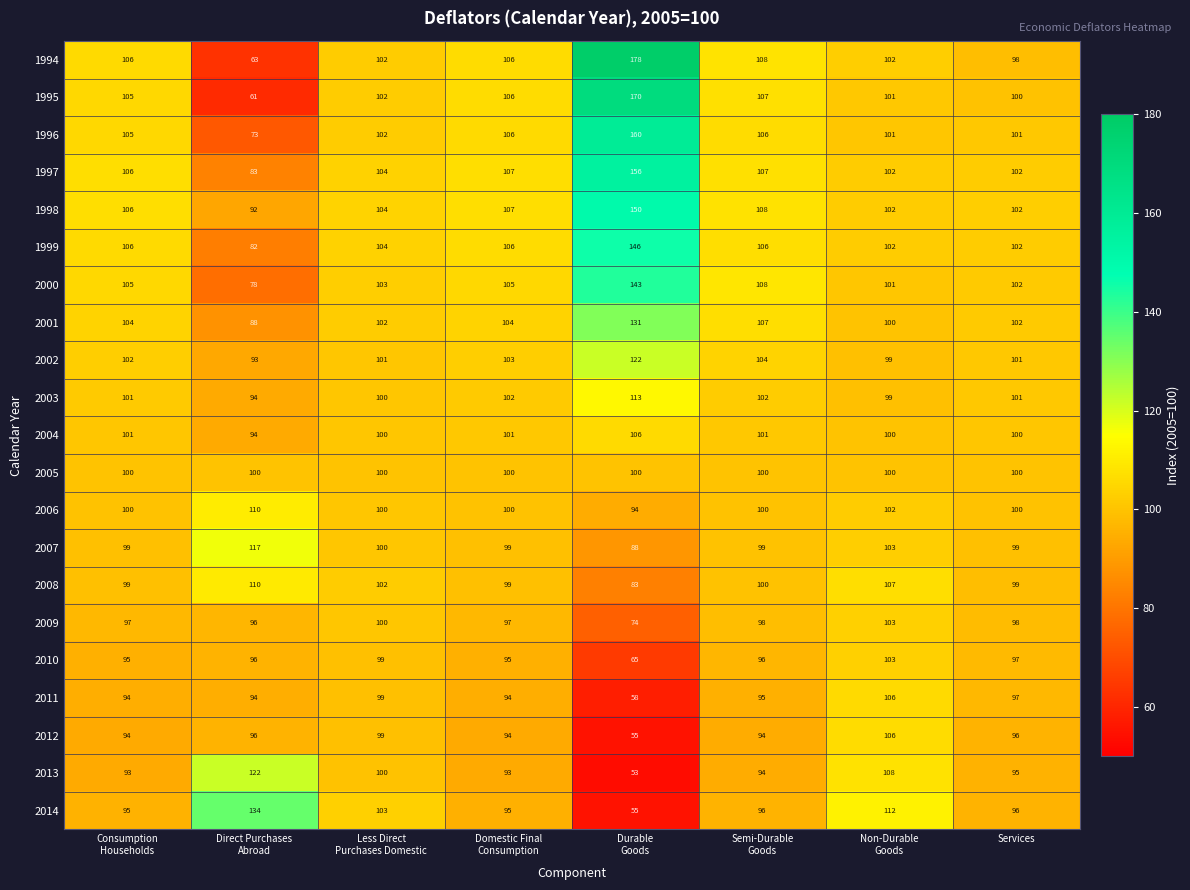

What is the minimum value for 2000?

78